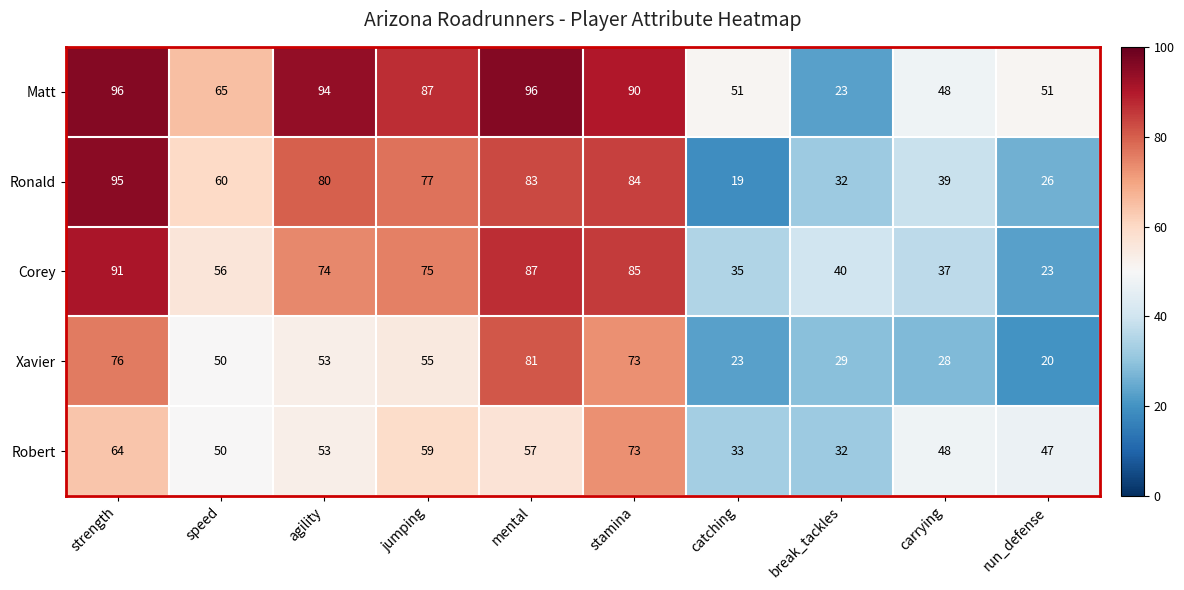

Count the number of data series in this chart.

5